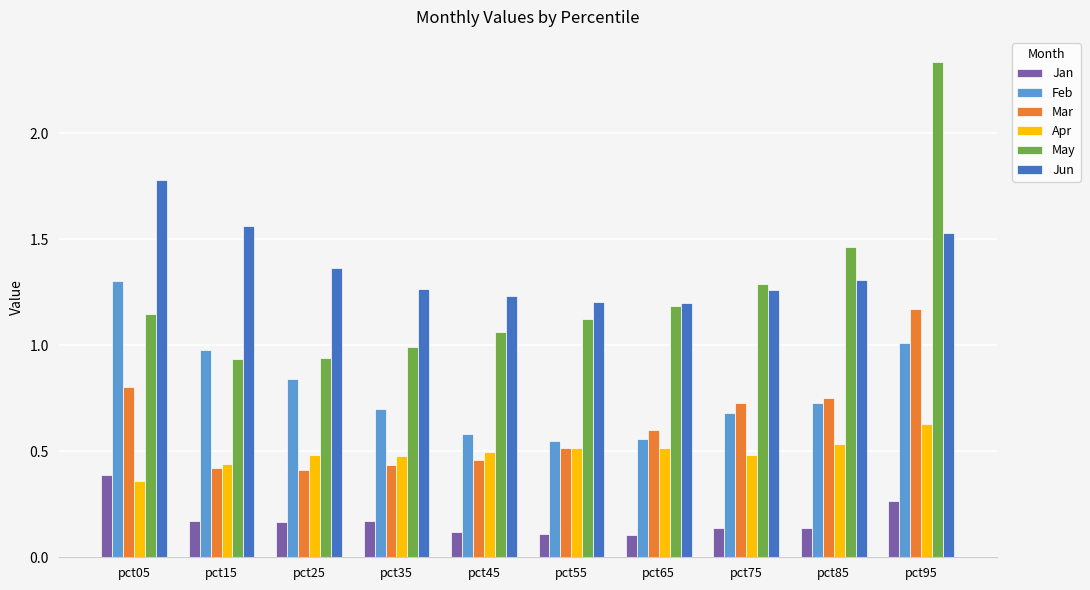

Which category has the highest value across all series?

pct95